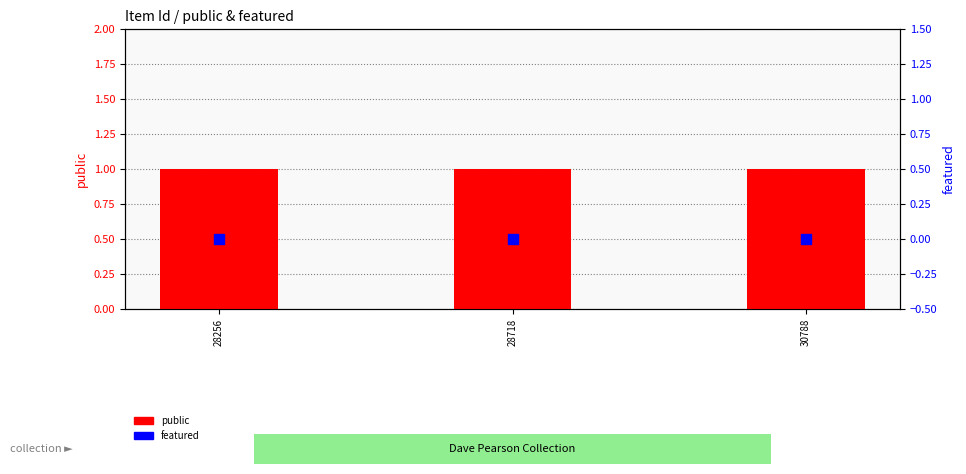

What are all the series names shown in the legend?

public, featured